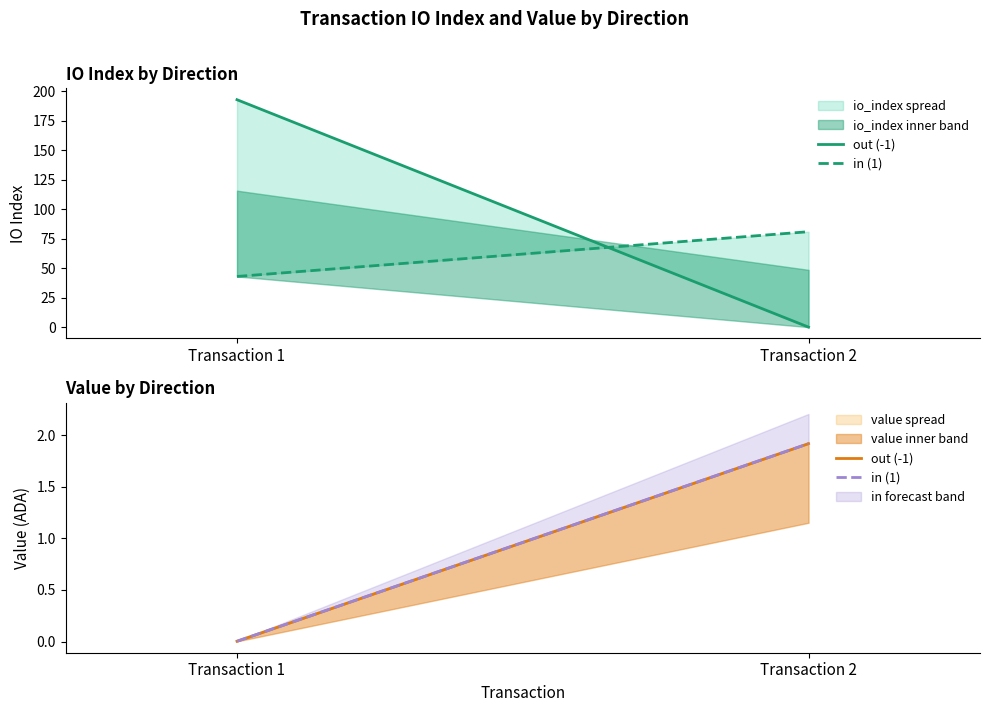

What are all the series names shown in the legend?

out (-1), in (1)